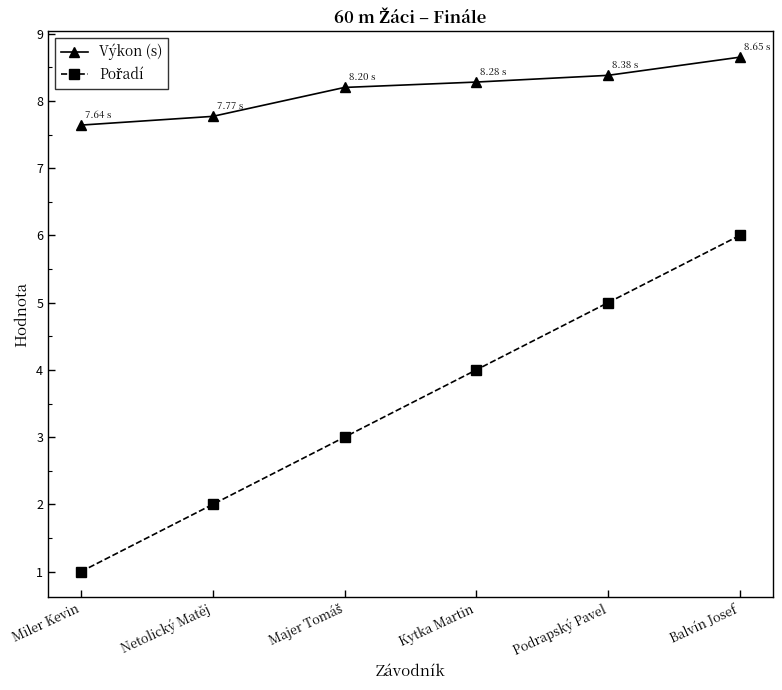

What is the difference between the highest and lowest values at Podrapský Pavel?

3.4